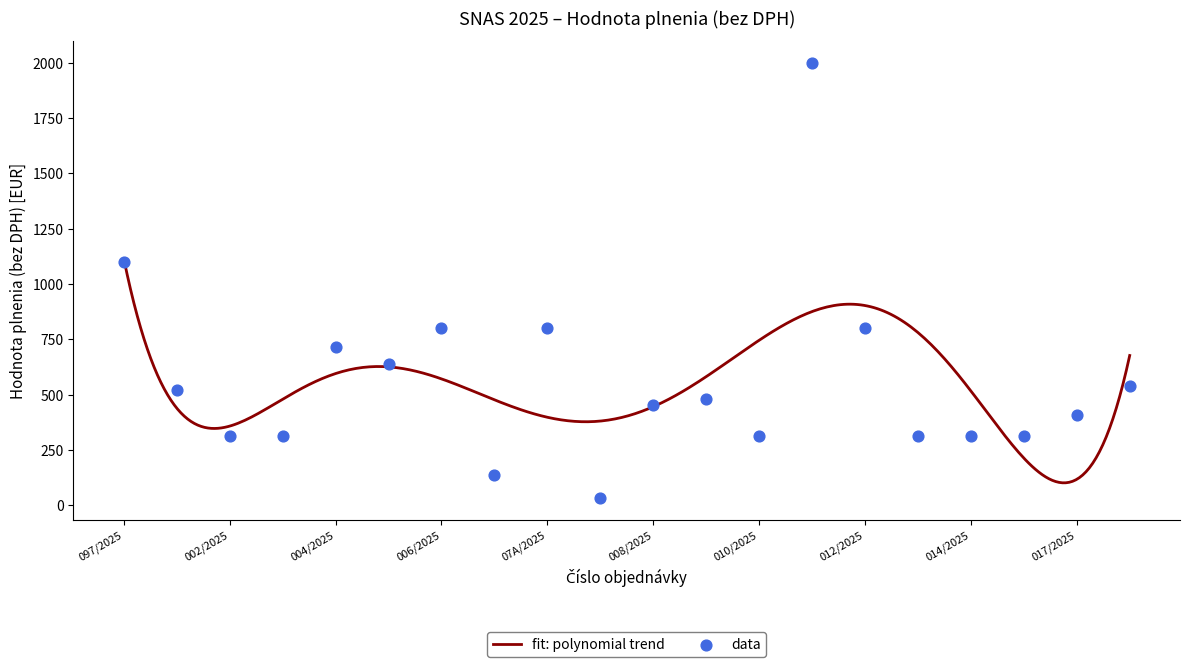

Approximately how many times larger is the value at 007/2025 compared to 013/2025?

0.4